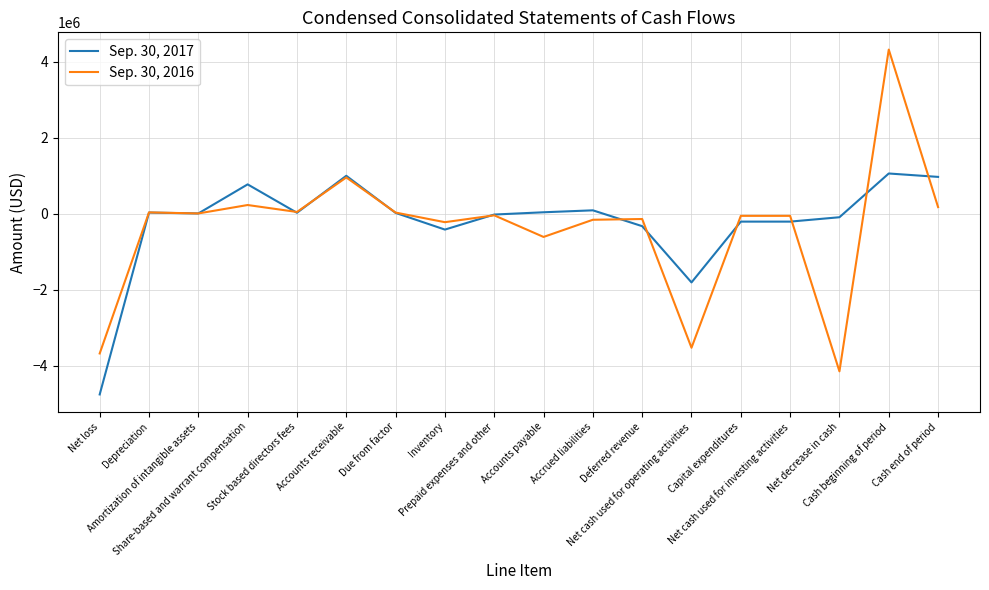

What is the minimum value for Sep. 30, 2017?

-4751301